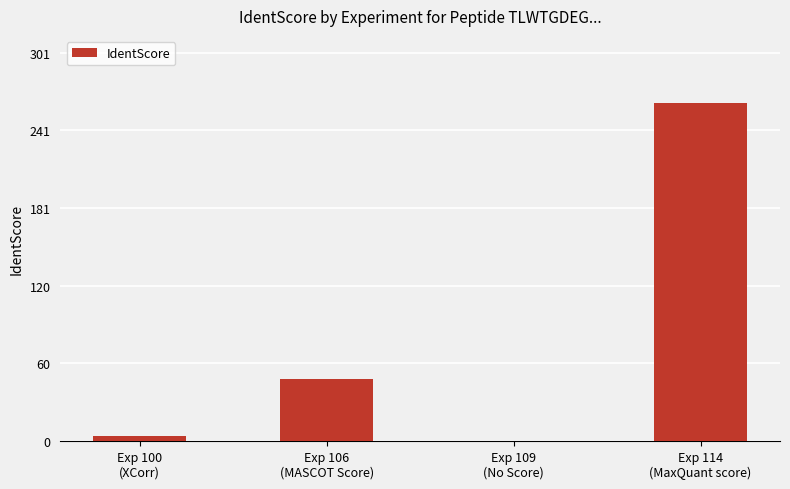

How many values are above zero?

3